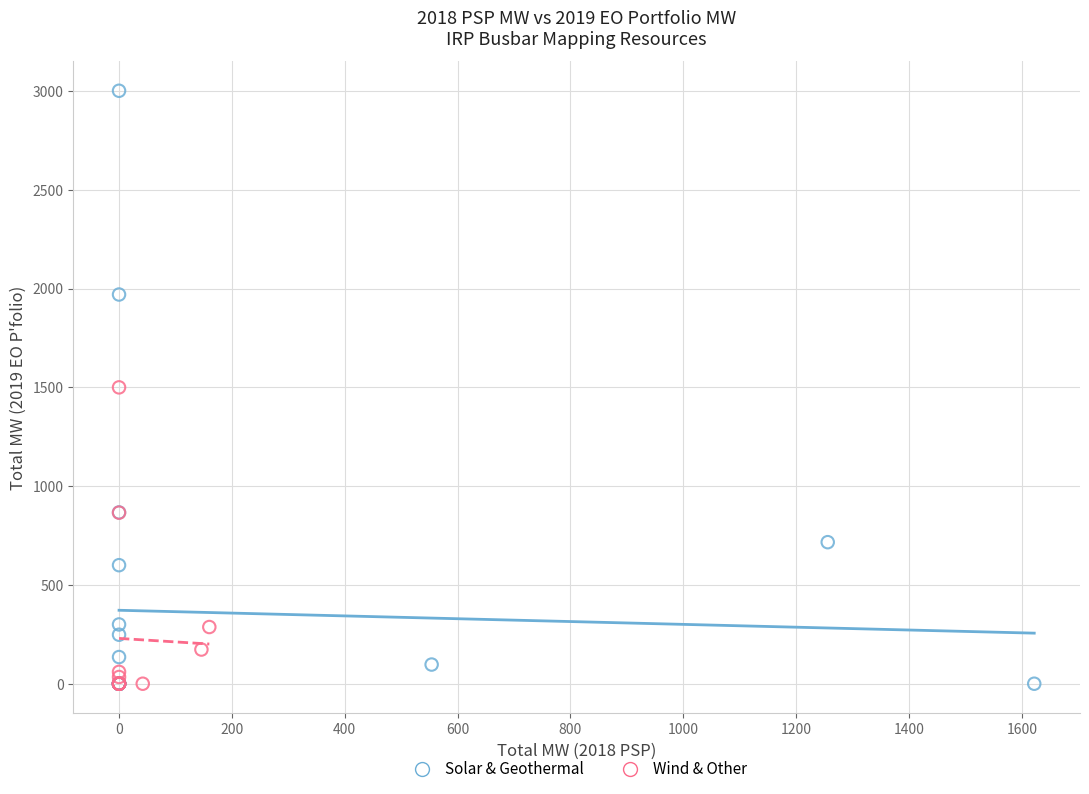

Which series has the largest Y range (max minus min)?

Solar & Geothermal